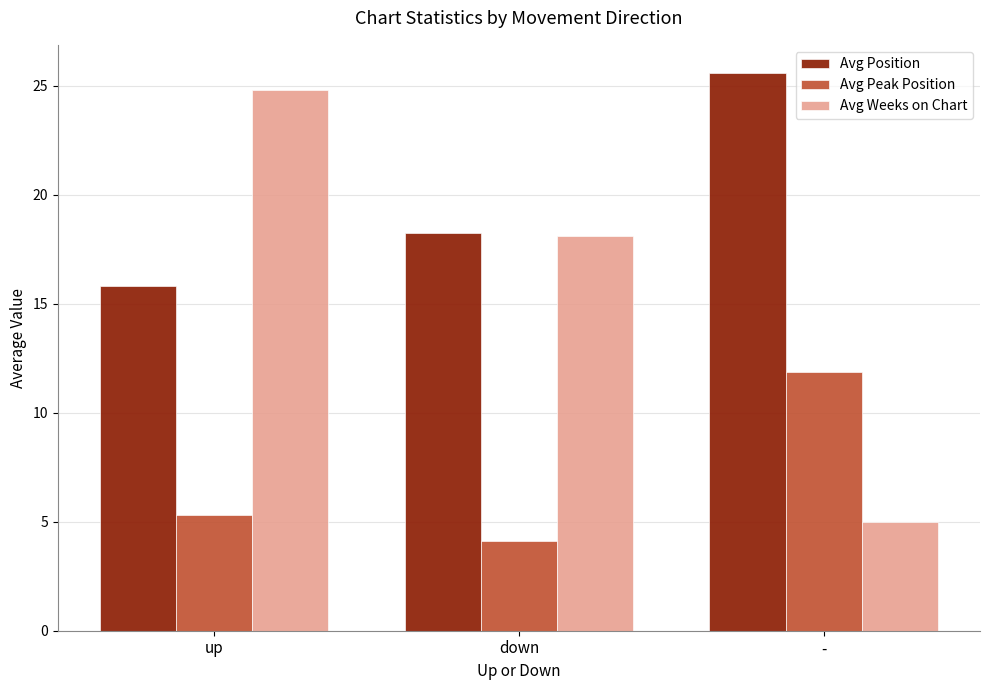

Which series has the widest spread of values?

Avg Weeks on Chart